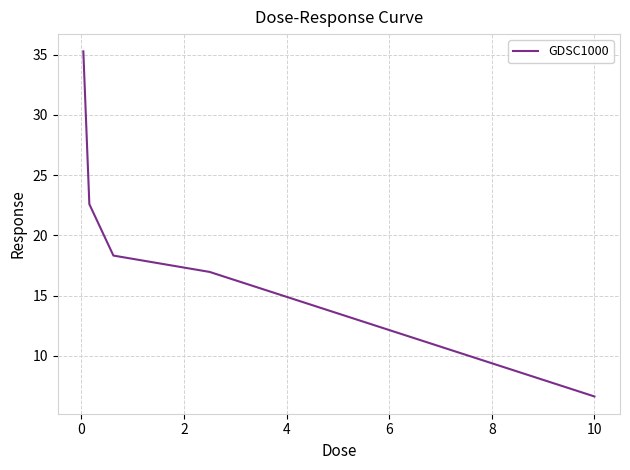

True or false: there are more than 1 points higher than both neighbors.

False